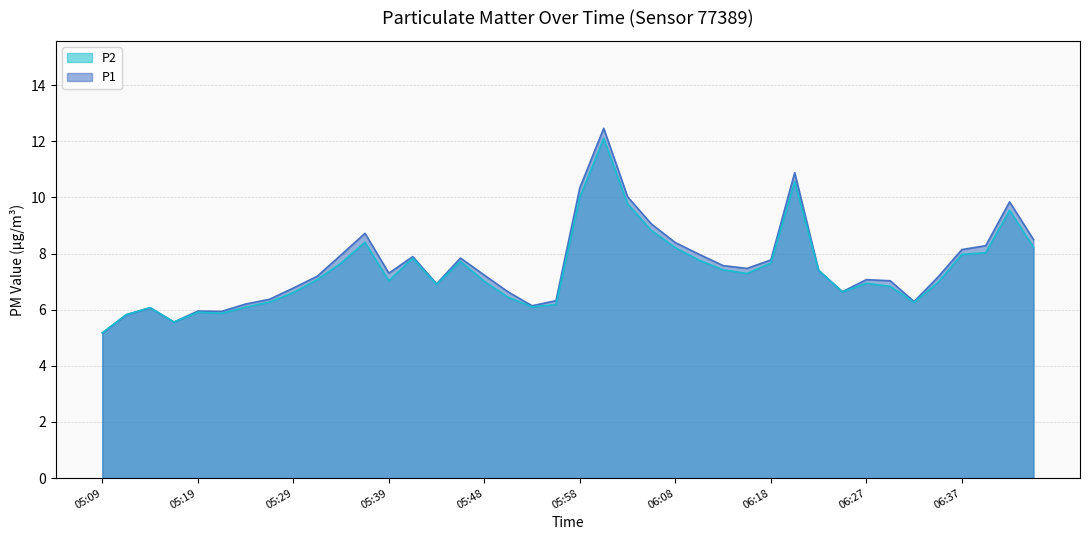

Reading left to right, what are all the values shown in this chart?

P1: 5.2	5.8	6.1	5.6	6.0	5.9	6.2	6.4	6.8	7.2	8.0	8.7	7.3	7.9	6.9	7.8	7.2	6.6	6.1	6.3	10.3	12.5	10.0	9.1	8.4	8.0	7.6	7.5	7.8	10.9	7.4	6.6	7.1	7.0	6.3	7.2	8.1	8.3	9.8	8.5
P2: 5.2	5.8	6.1	5.6	5.9	5.9	6.1	6.3	6.6	7.1	7.7	8.4	7.0	7.8	6.9	7.7	7.0	6.4	6.1	6.2	10.0	12.1	9.8	8.8	8.2	7.8	7.4	7.3	7.7	10.6	7.4	6.6	6.9	6.8	6.3	7.0	8.0	8.0	9.5	8.2